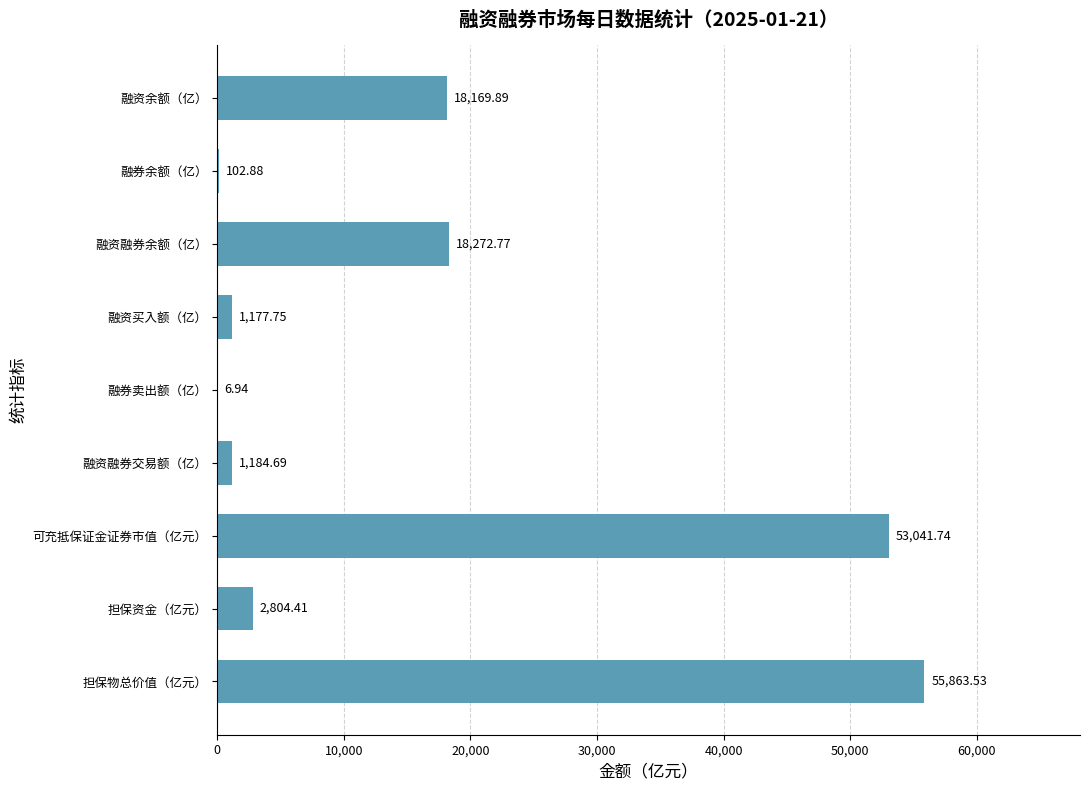

Which category has the highest value across all series?

担保物总价值（亿元）